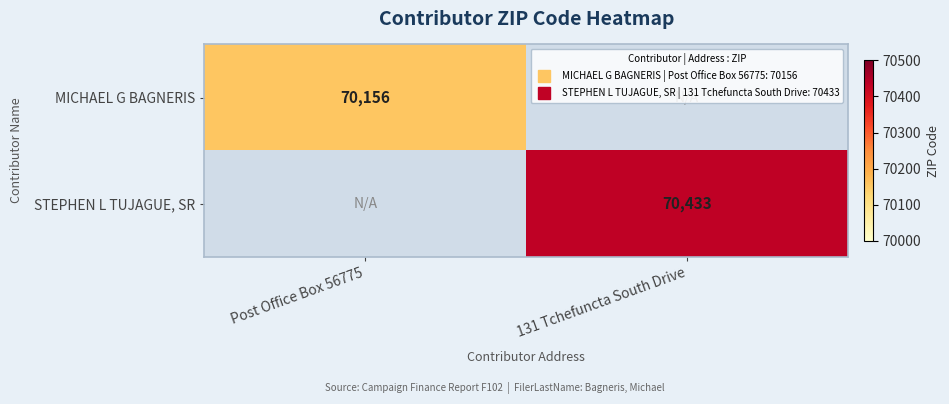

True or false: STEPHEN L TUJAGUE, SR has a value of 101646 at 131 Tchefuncta South Drive.

False